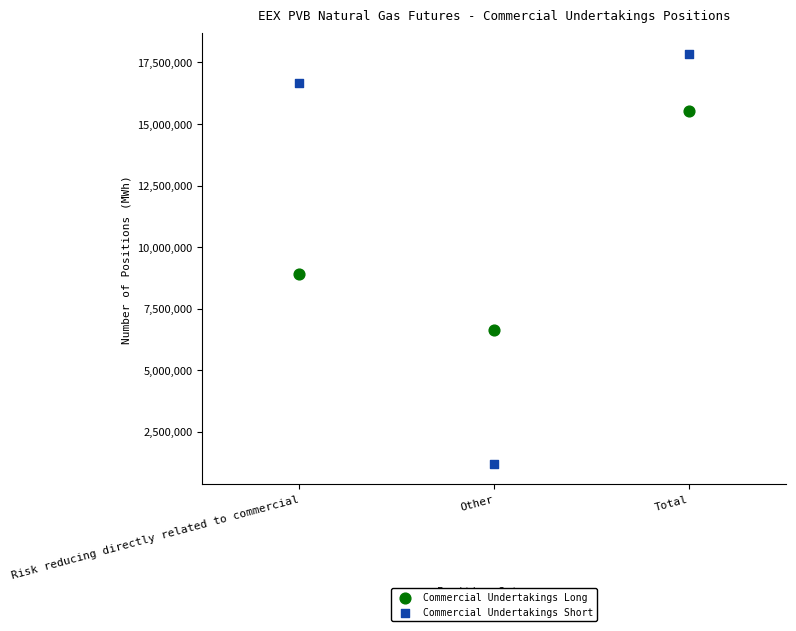

Which series reaches the maximum Y coordinate?

Commercial Undertakings Short